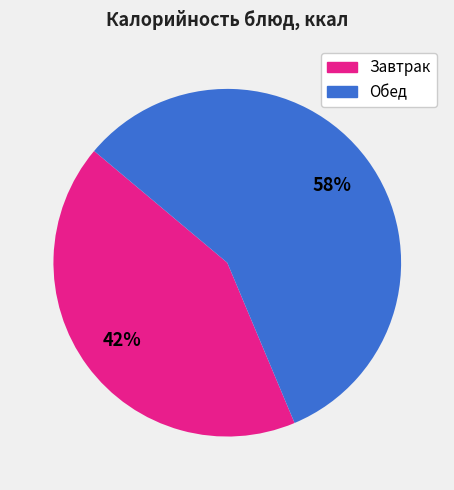

Is there a majority slice in this chart?

Yes